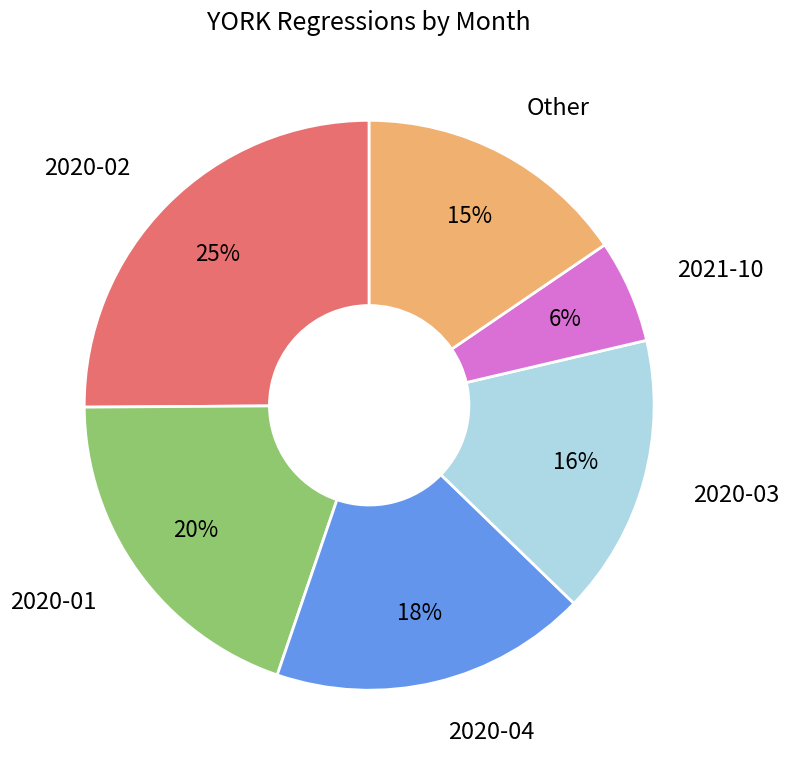

How many segments does this pie chart have?

6